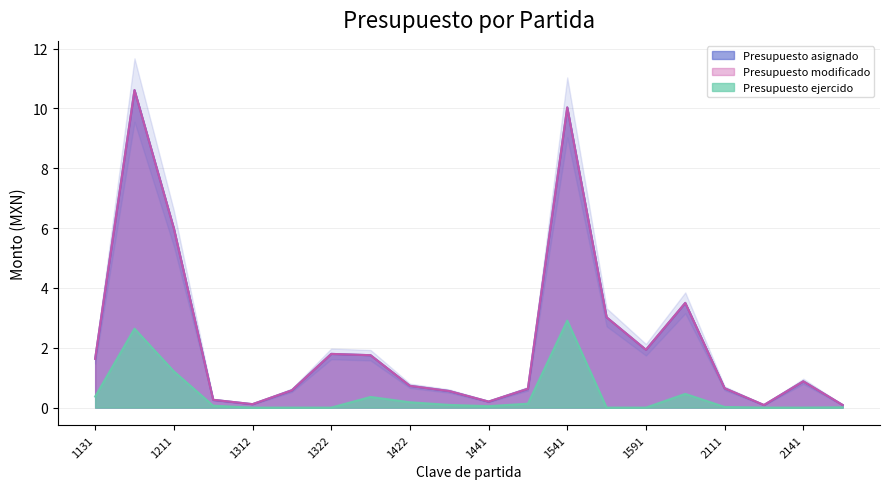

At 1422, list the series in order from smallest to largest.

Presupuesto ejercido, Presupuesto asignado, Presupuesto modificado